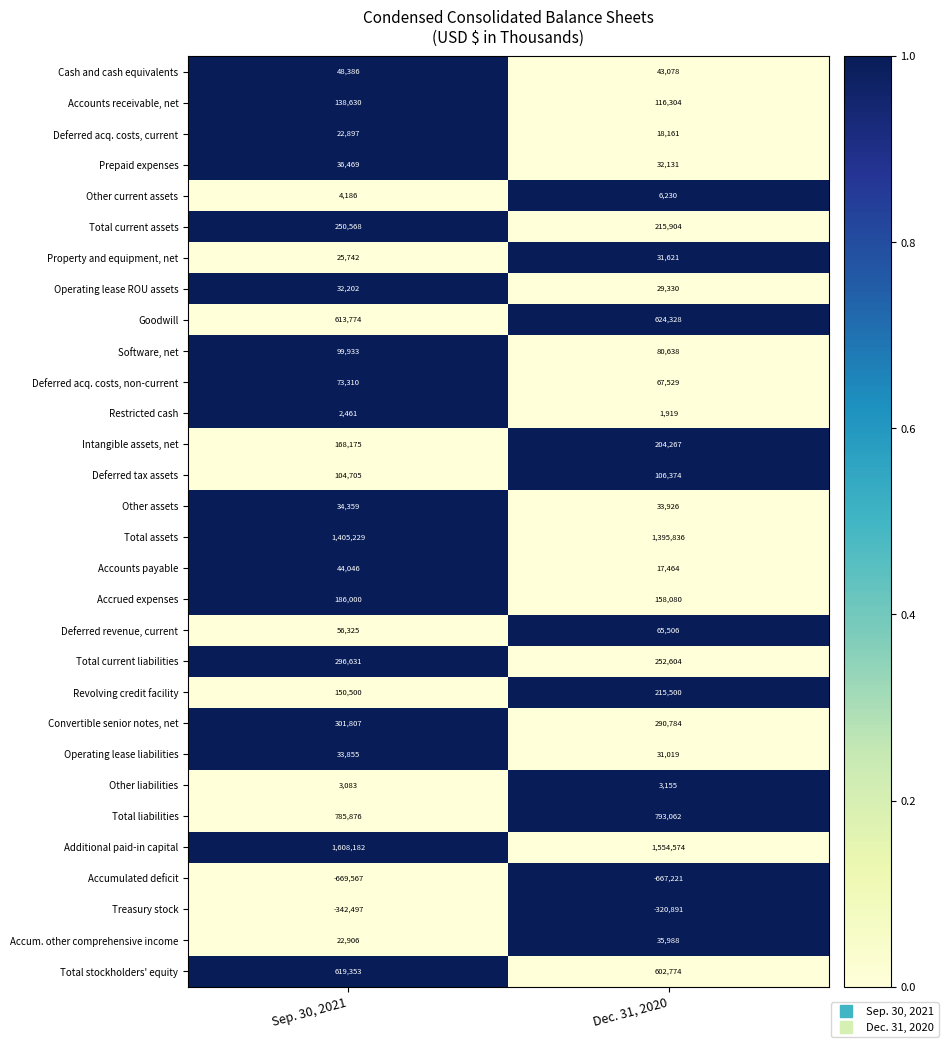

At which category does the chart reach its minimum across all series?

Sep. 30, 2021